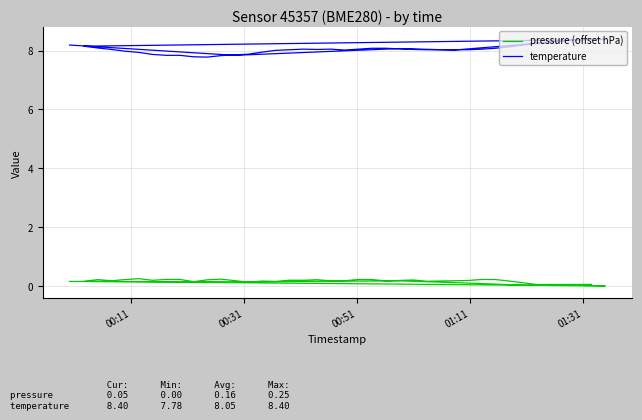

In temperature, how many points are higher than both neighbors (excluding endpoints)?

3